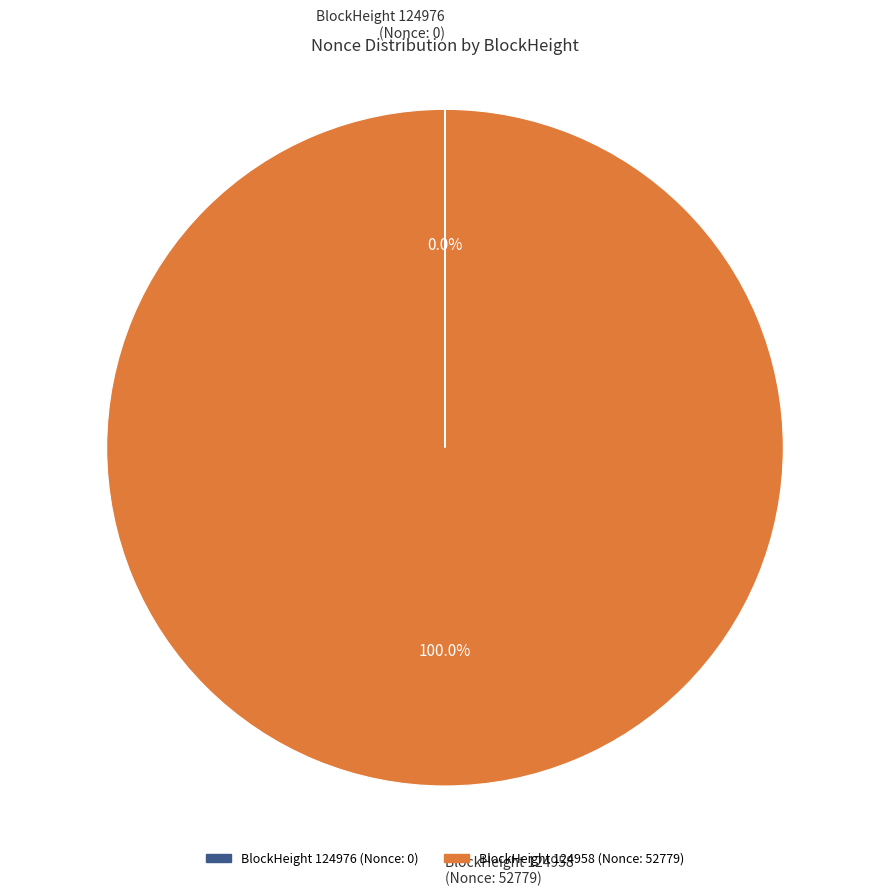

Is there any slice that represents more than half of the pie?

Yes